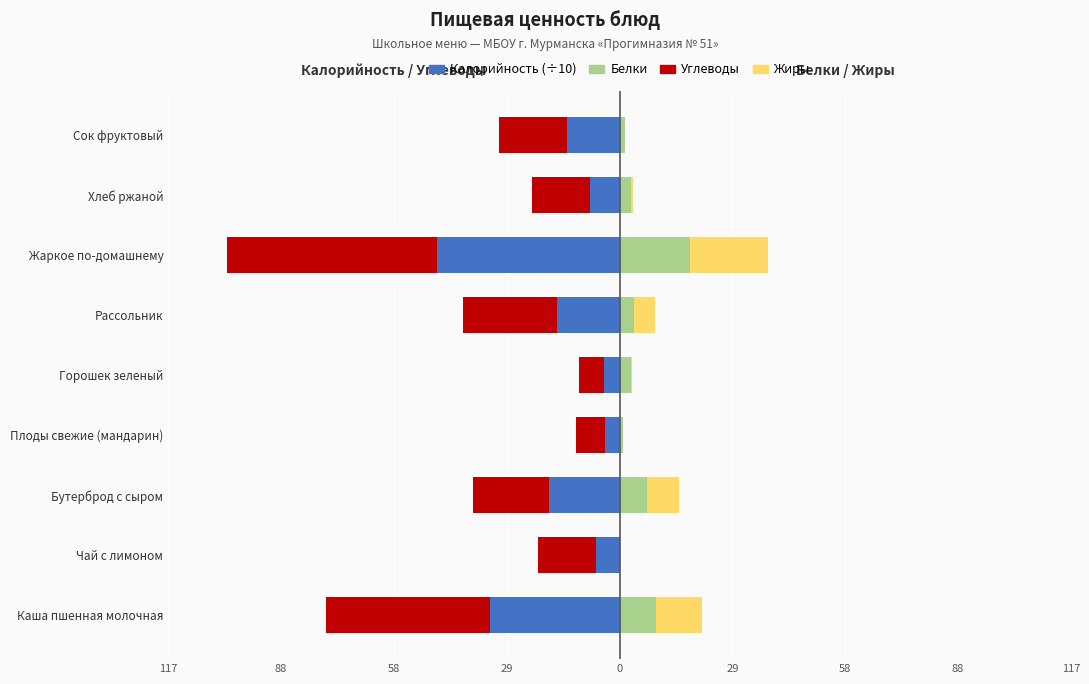

How many categories are shown in the chart?

9